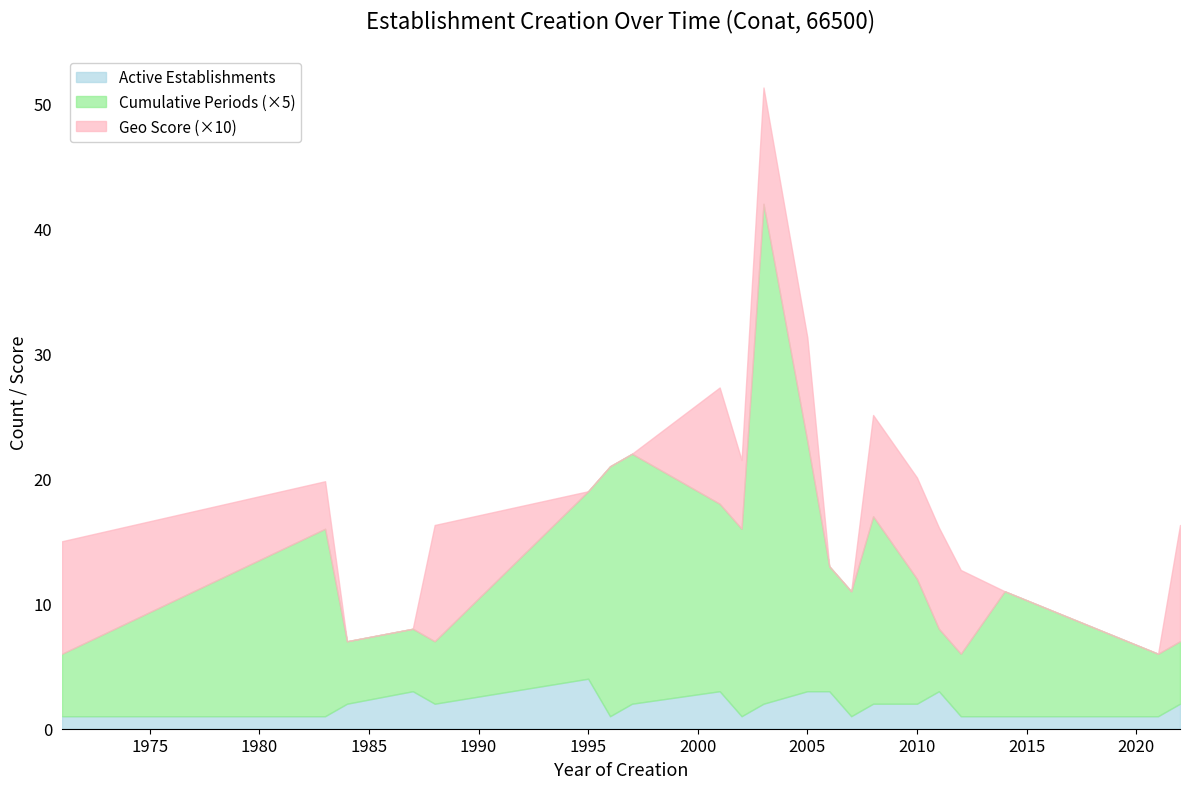

Which label corresponds to the largest value in the chart?

2003